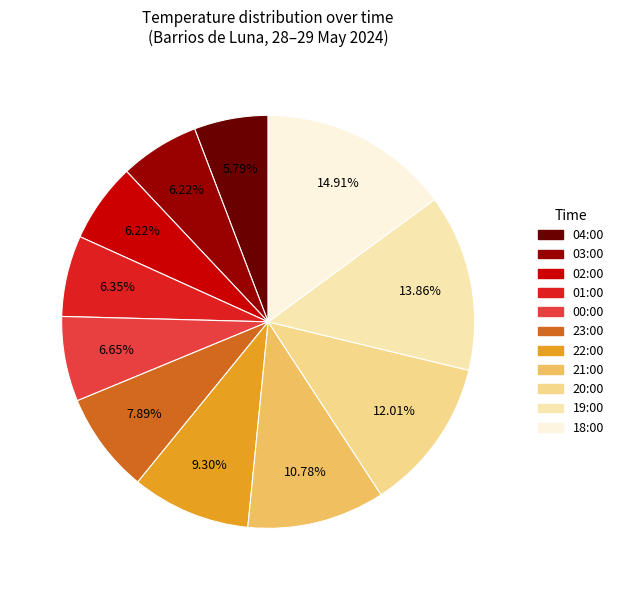

How many slices are in this pie chart?

11